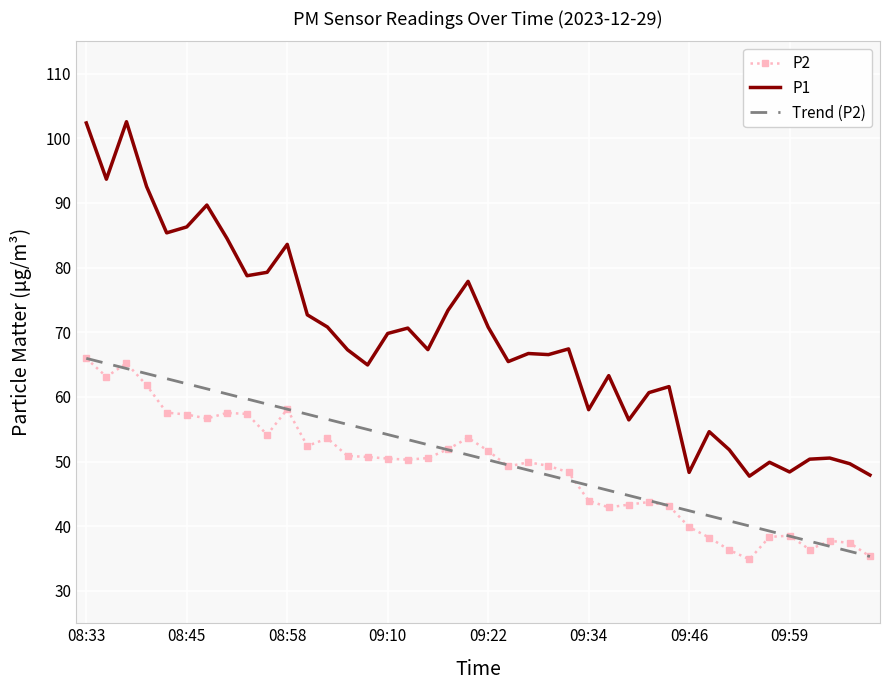

Which series has the largest total across all categories?

P1